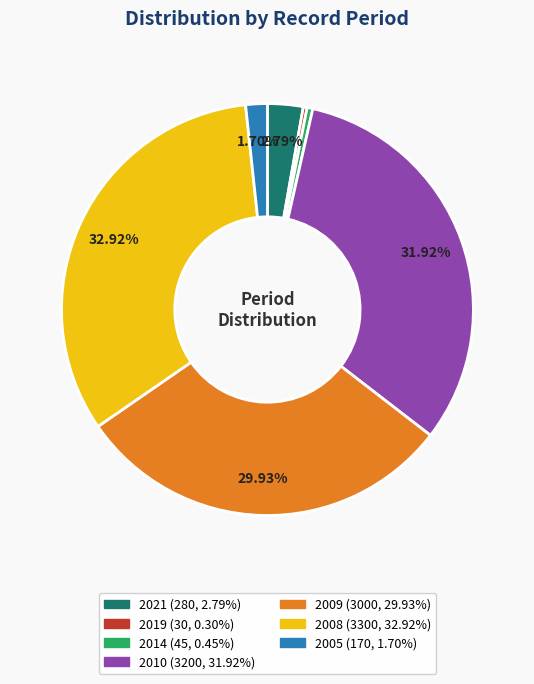

To the nearest percent, what is the combined percentage of 2019 and 2005?

2%